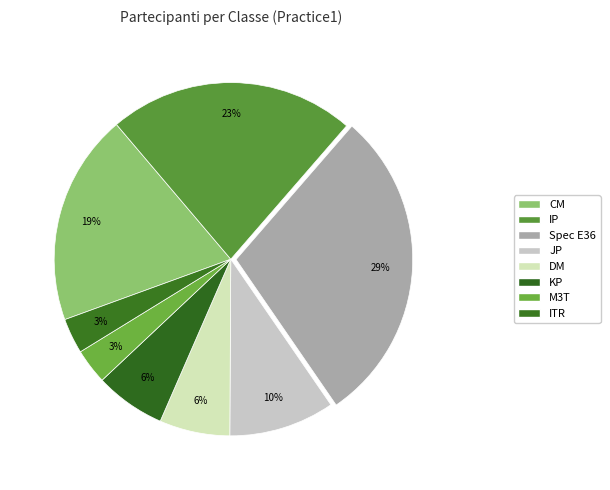

Does any single category account for the majority?

No